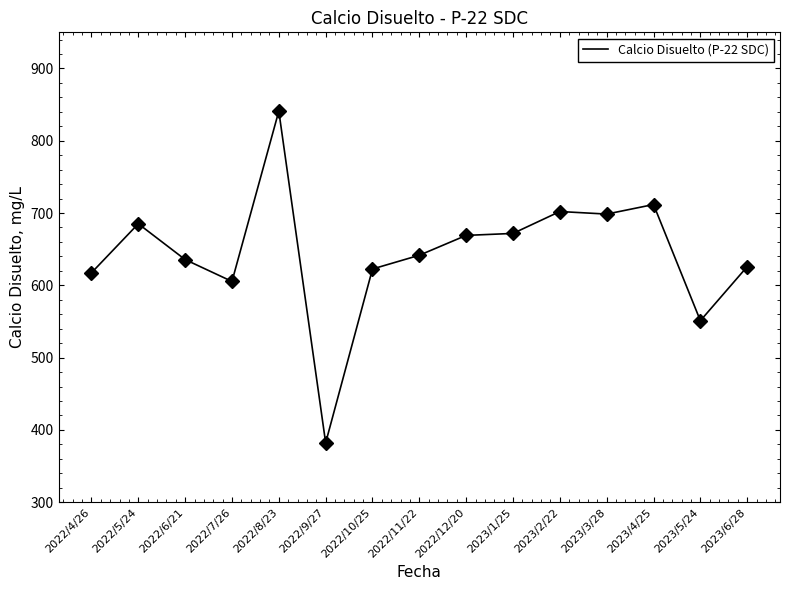

Where does the data first go above 641?

2022/5/24